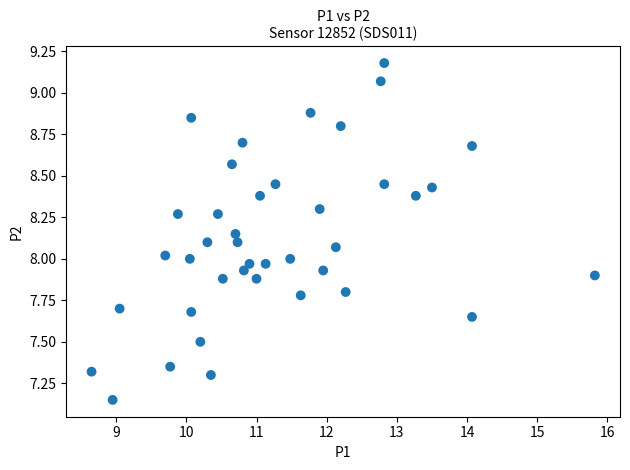

What is the range of Y values (max minus min)?

2.0